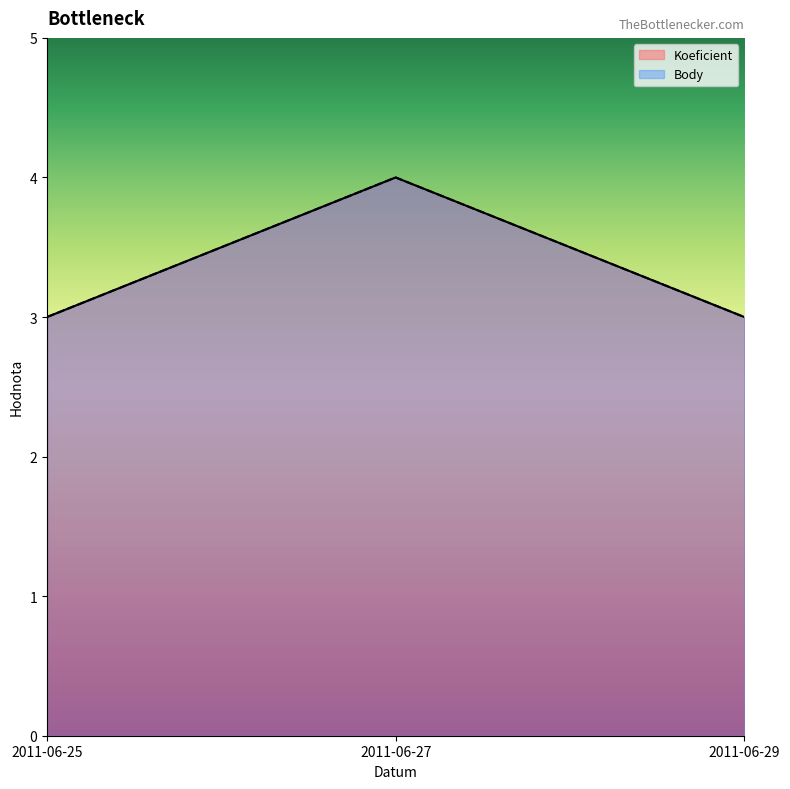

The Koeficient series shows 3 at 2011-06-27. True or false?

False